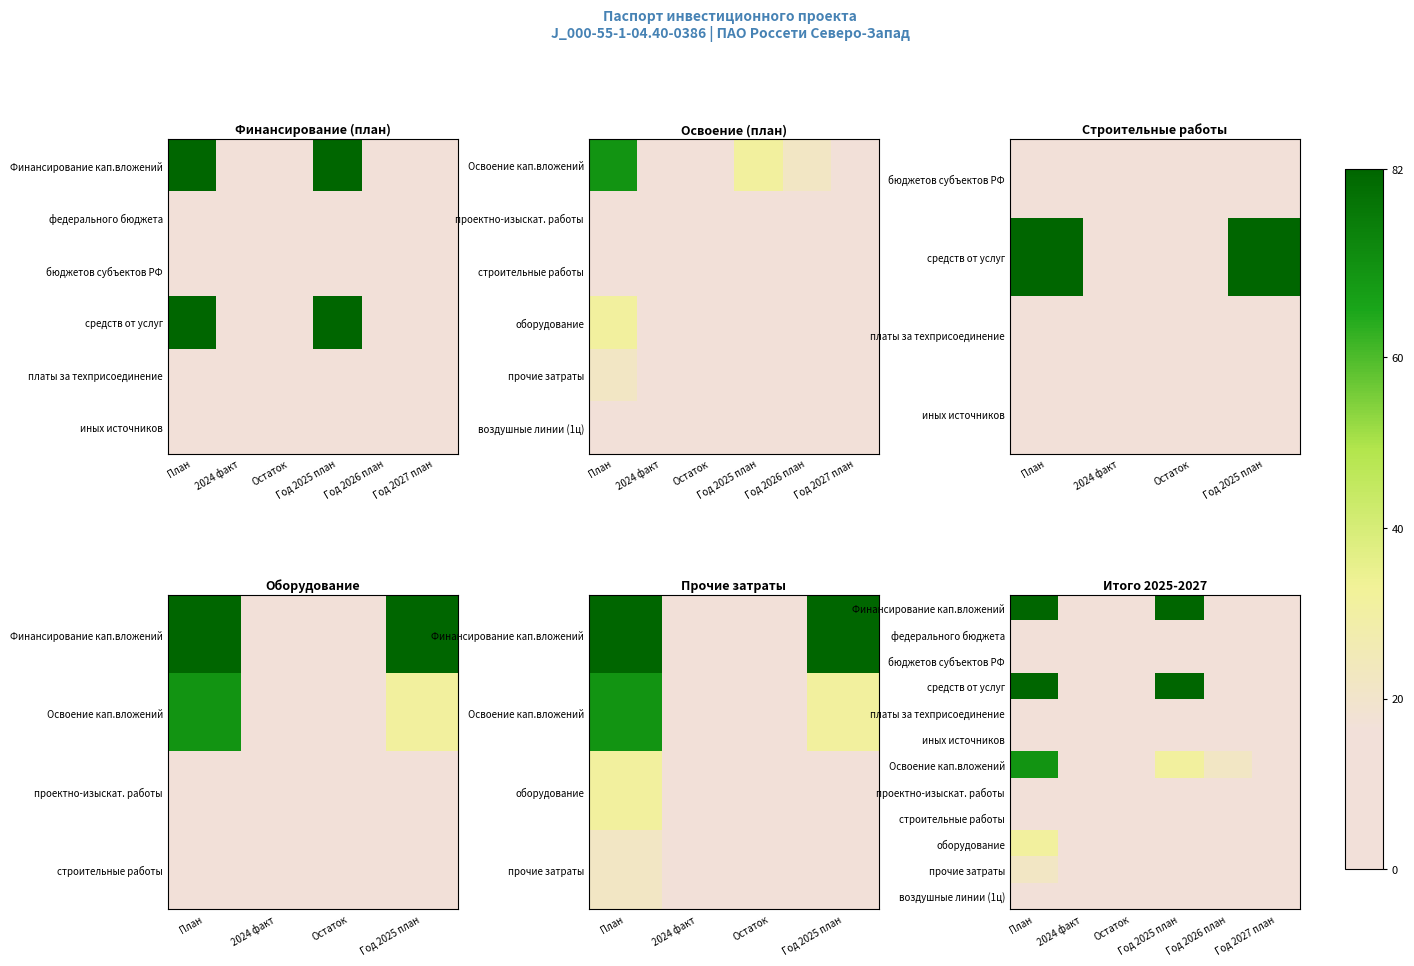

List the labels in order of воздушные линии (1ц) value, smallest first.

План, 2024 факт, Остаток, Год 2025 план, Год 2026 план, Год 2027 план